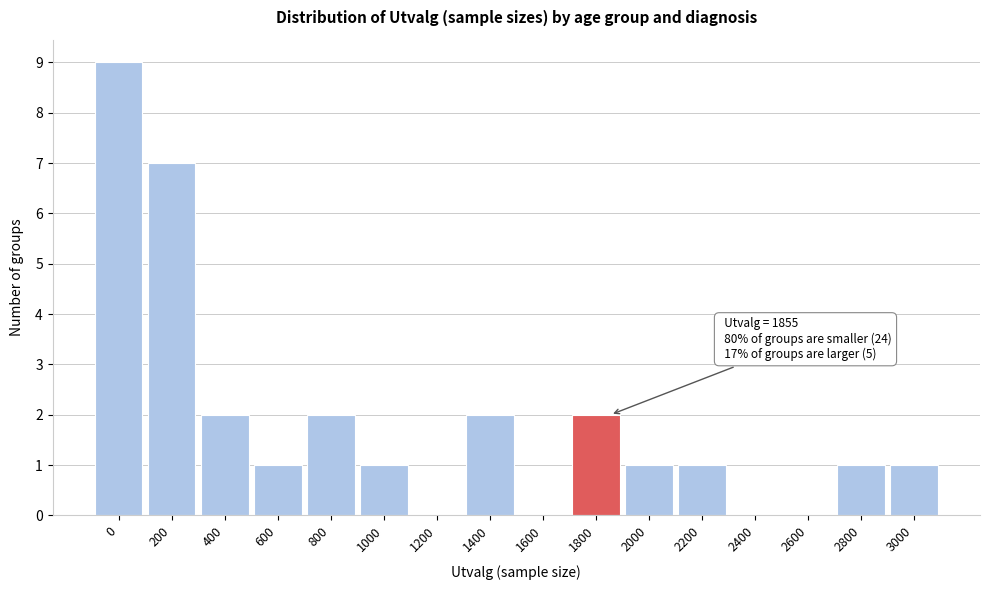

Reading left to right, list all the values displayed in this chart.

0=9	200=7	400=2	600=1	800=2	1000=1	1200=0	1400=2	1600=0	1800=2	2000=1	2200=1	2400=0	2600=0	2800=1	3000=1